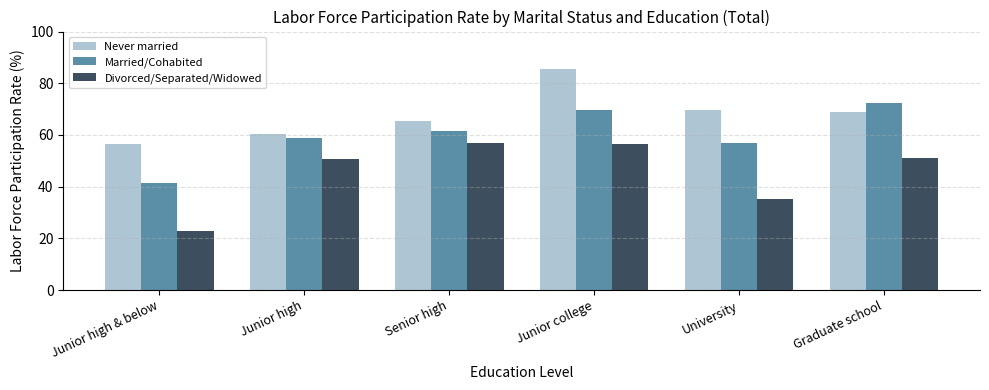

Between Junior high and Graduate school, which series saw the biggest shift?

Married/Cohabited